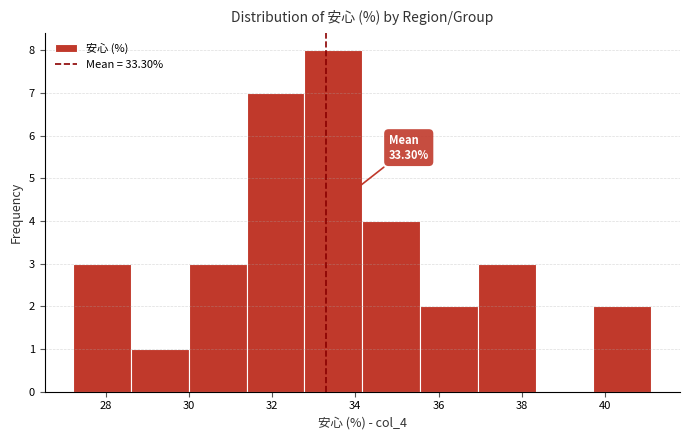

Over which range of the x-axis is the bar tallest?

32.8 to 34.2